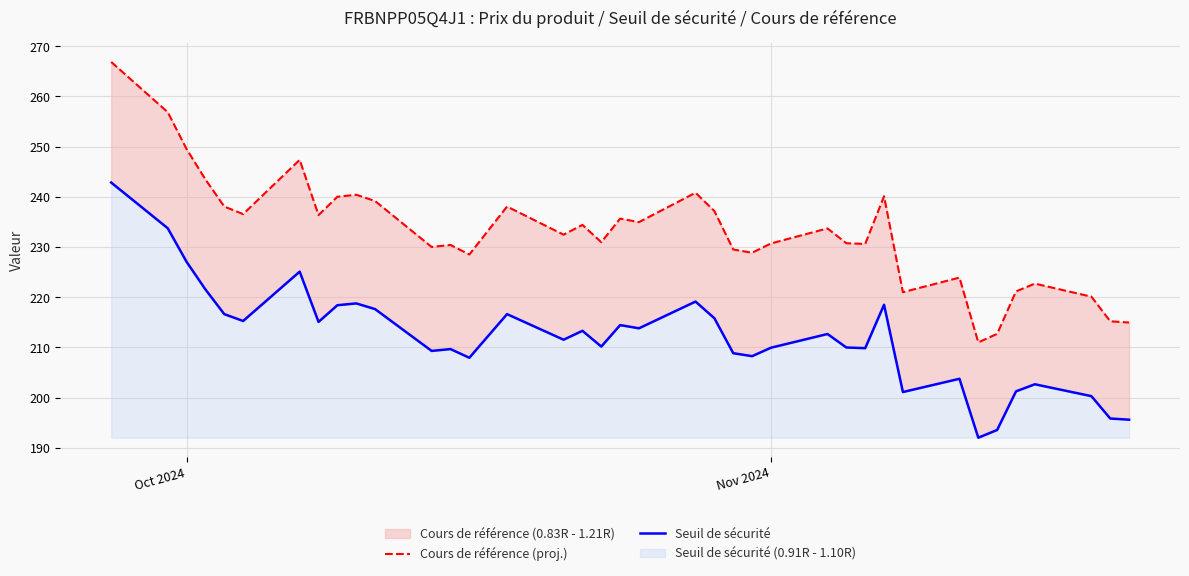

True or false: Cours de référence (proj.) and Seuil de sécurité intersect in this chart.

False